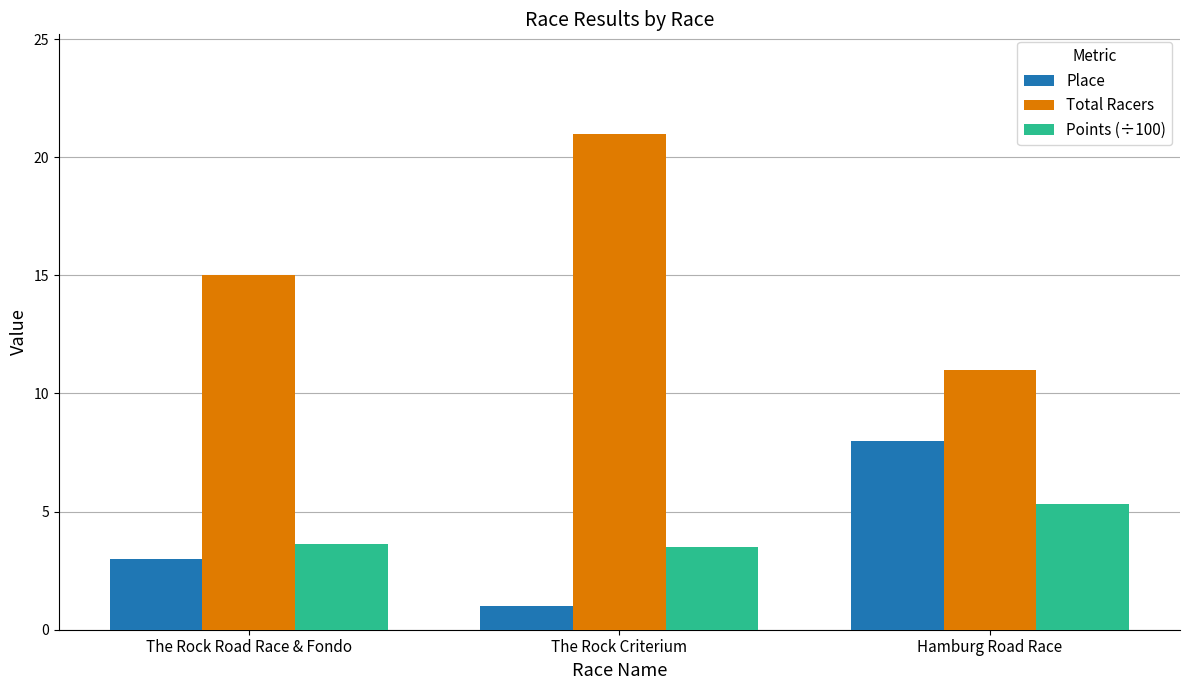

Rank the categories by Place value from highest to lowest.

Hamburg Road Race, The Rock Road Race & Fondo, The Rock Criterium